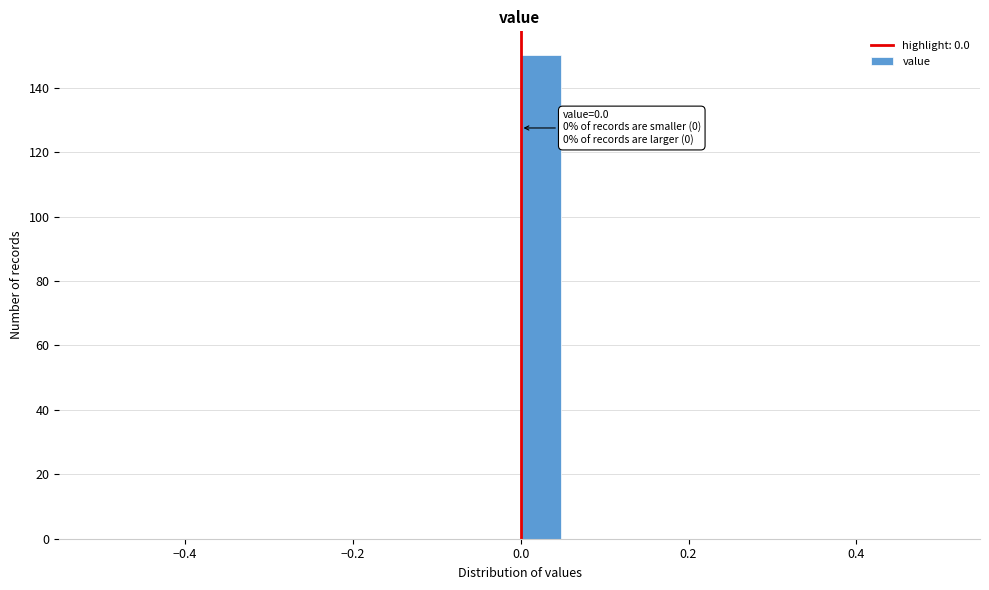

Around what value on the x-axis is the tallest bar? Give the approximate position of its centre, as read against the axis.

0.02